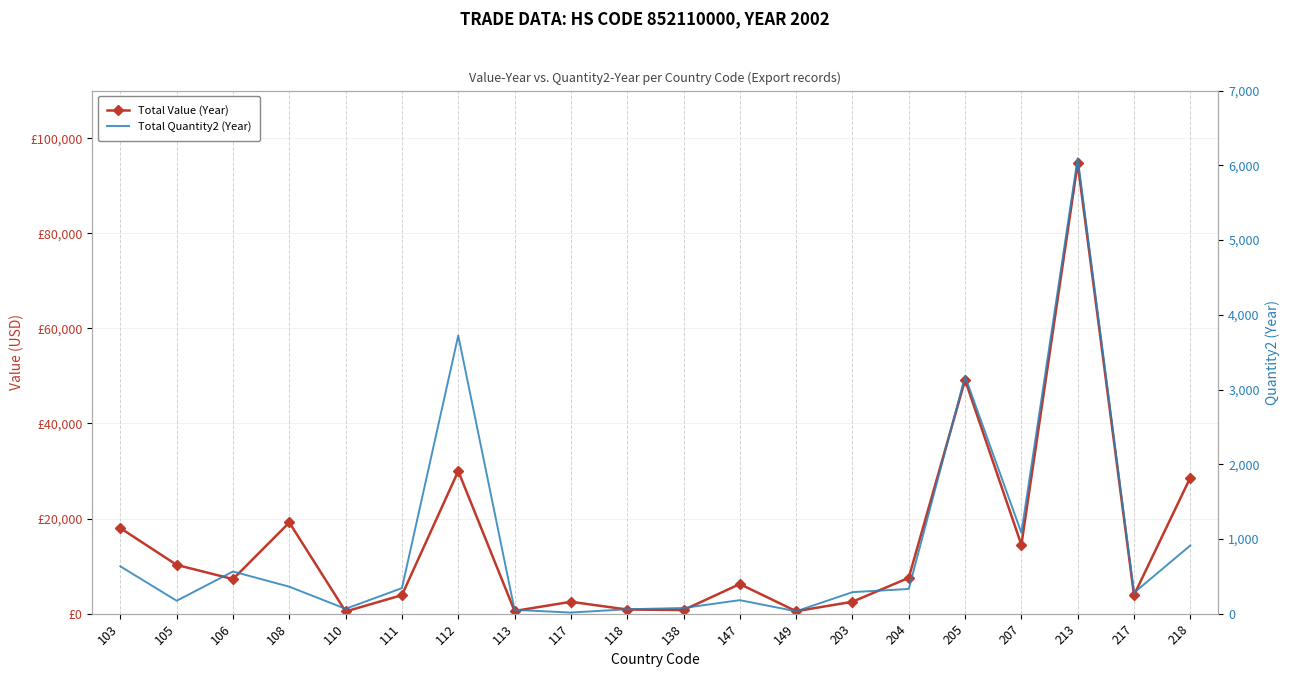

At which category does the chart reach its peak across all series?

213